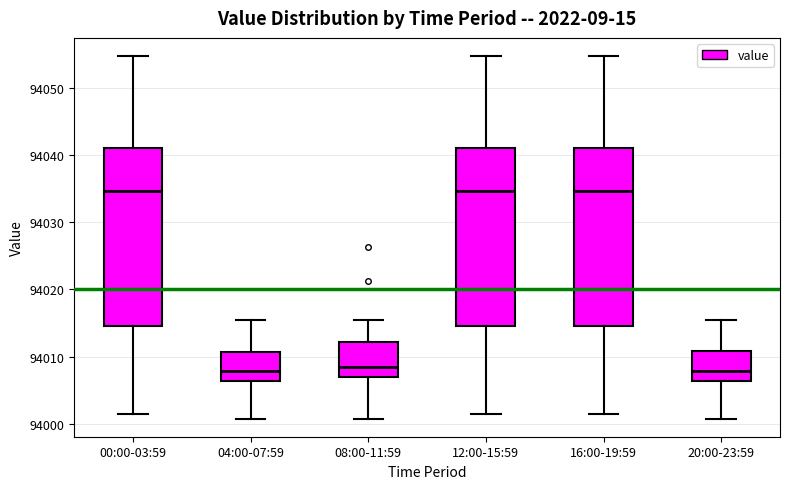

Reading left to right, transcribe this box plot: for each box, give where its median line is, the range the box spans, and where its two whiskers end, as read against the y-axis. The values are not printed on the chart, so give them approximately, as read against the axis.

00:00-03:59: median 94035, box 94015 to 94041, whiskers 94002 to 94055
04:00-07:59: median 94008, box 94006 to 94011, whiskers 94001 to 94015
08:00-11:59: median 94008, box 94007 to 94012, whiskers 94001 to 94015
12:00-15:59: median 94035, box 94015 to 94041, whiskers 94002 to 94055
16:00-19:59: median 94035, box 94015 to 94041, whiskers 94002 to 94055
20:00-23:59: median 94008, box 94006 to 94011, whiskers 94001 to 94015